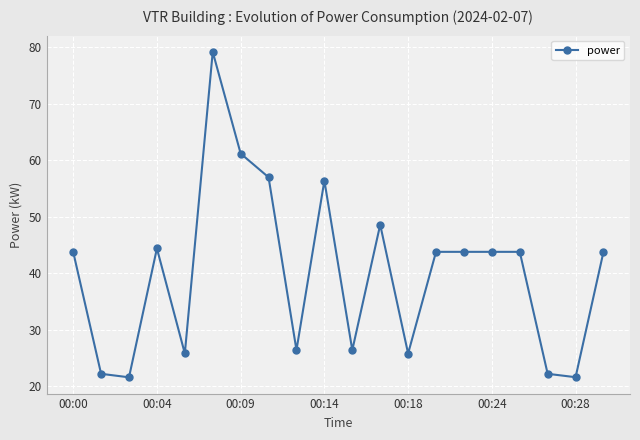

What is the smallest value displayed?

21.6